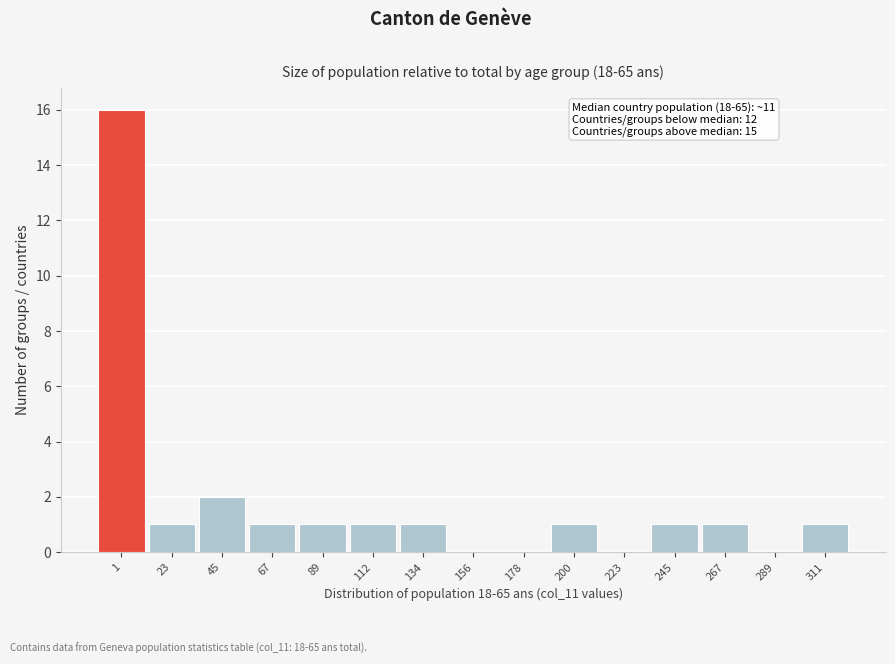

Is it true that the value at 1 is 22?

False